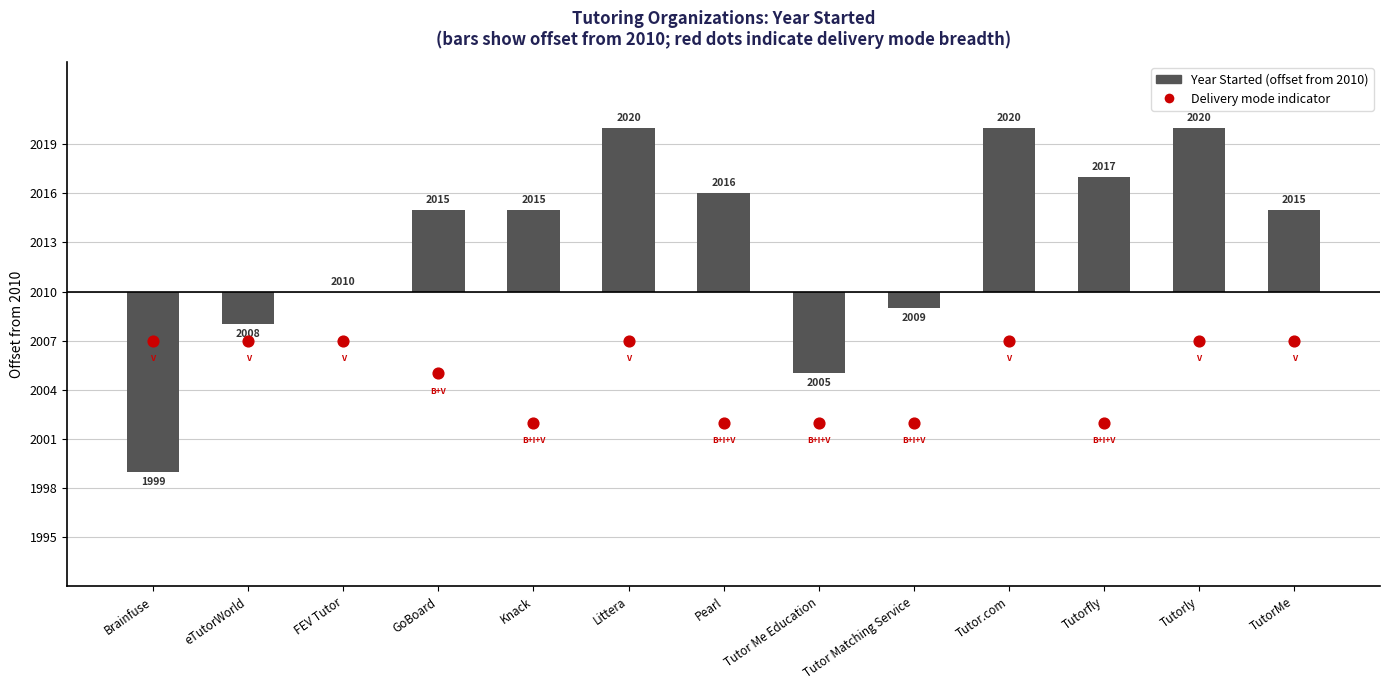

Which series has the largest Y range (max minus min)?

Year Started (offset from 2010)